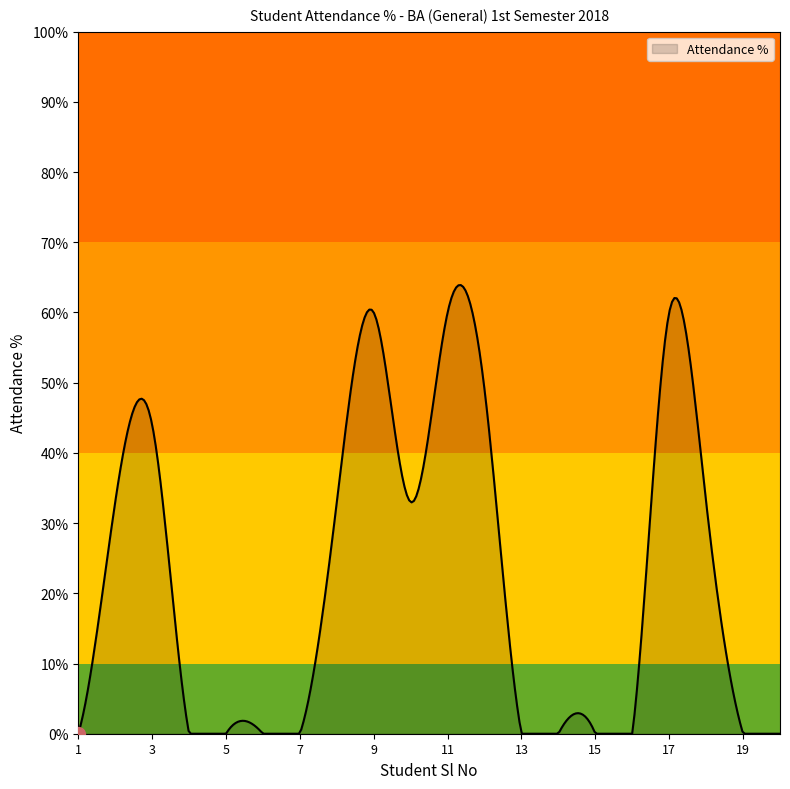

What is the maximum value shown in the chart?

63.9